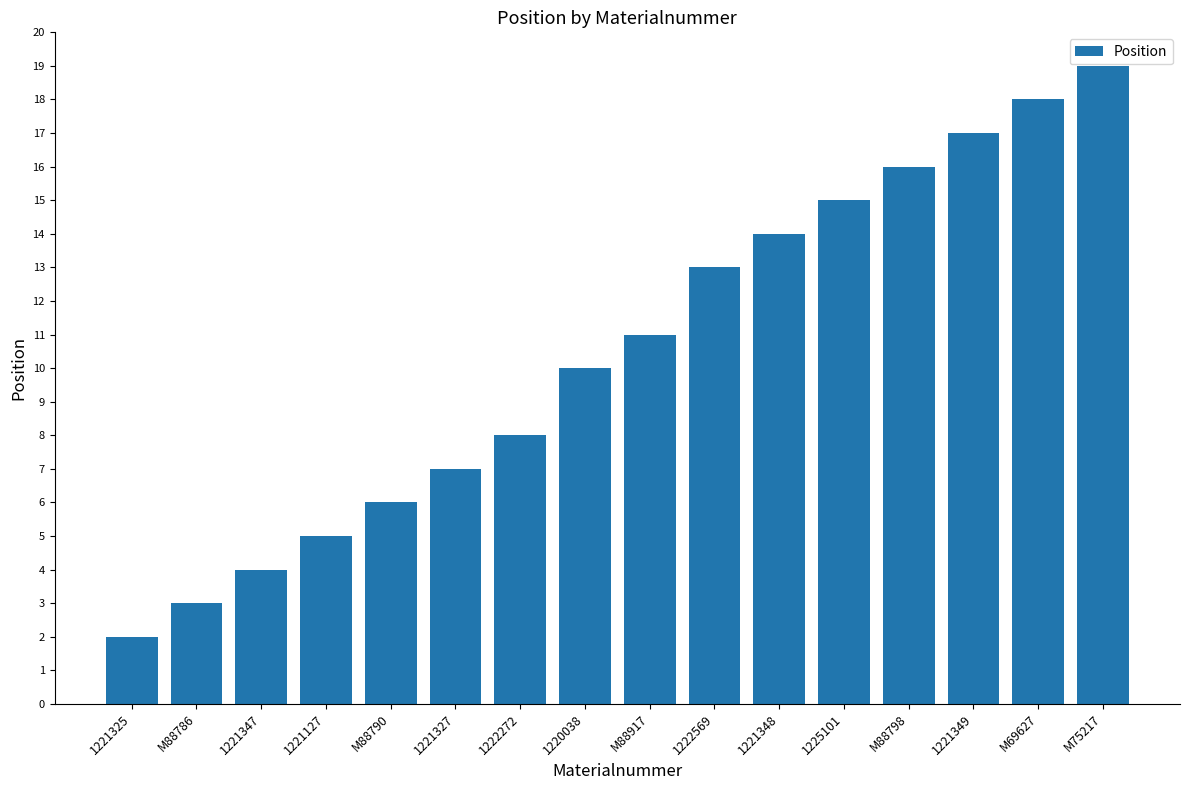

What is the ratio of the value at 1225101 to the value at 1222272?

1.9